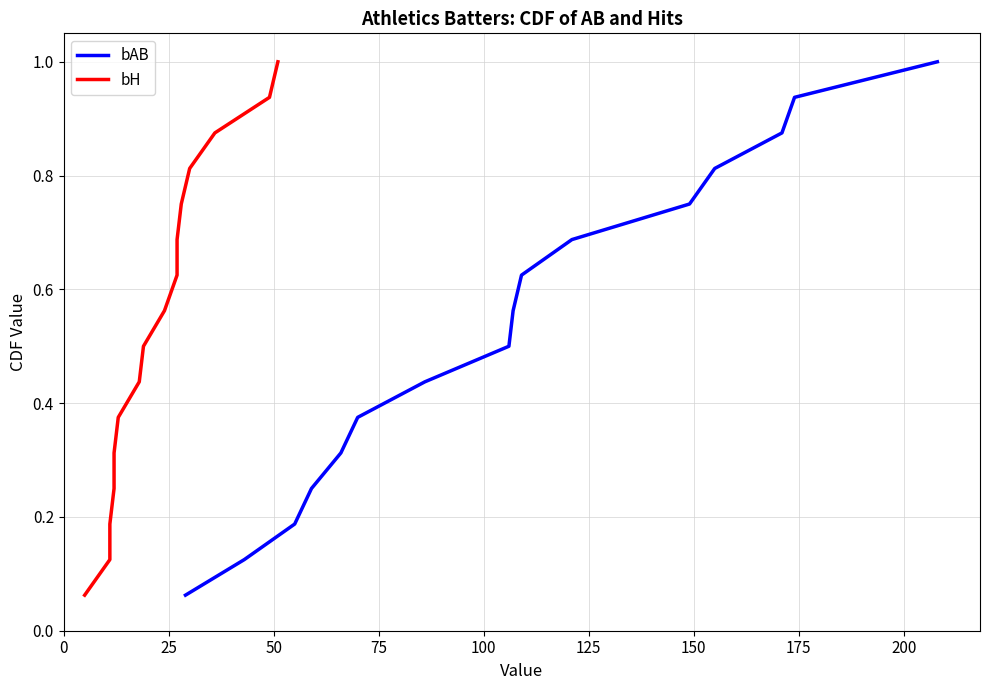

What is the maximum value for bAB?

1.0